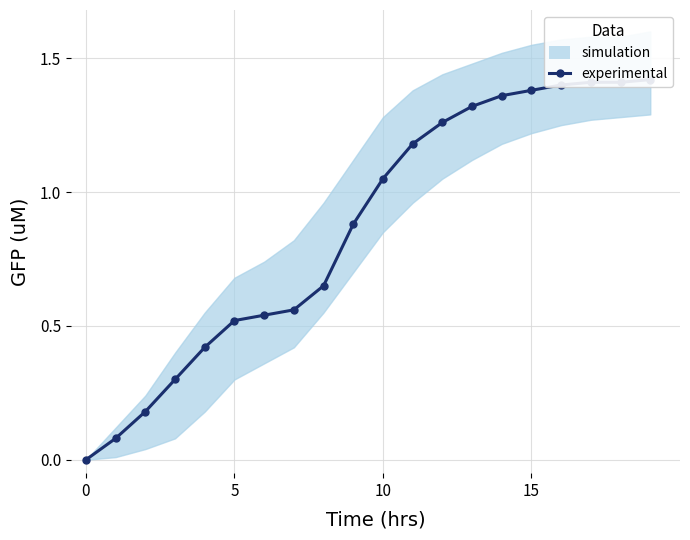

What is the maximum value shown in the chart?

1.4